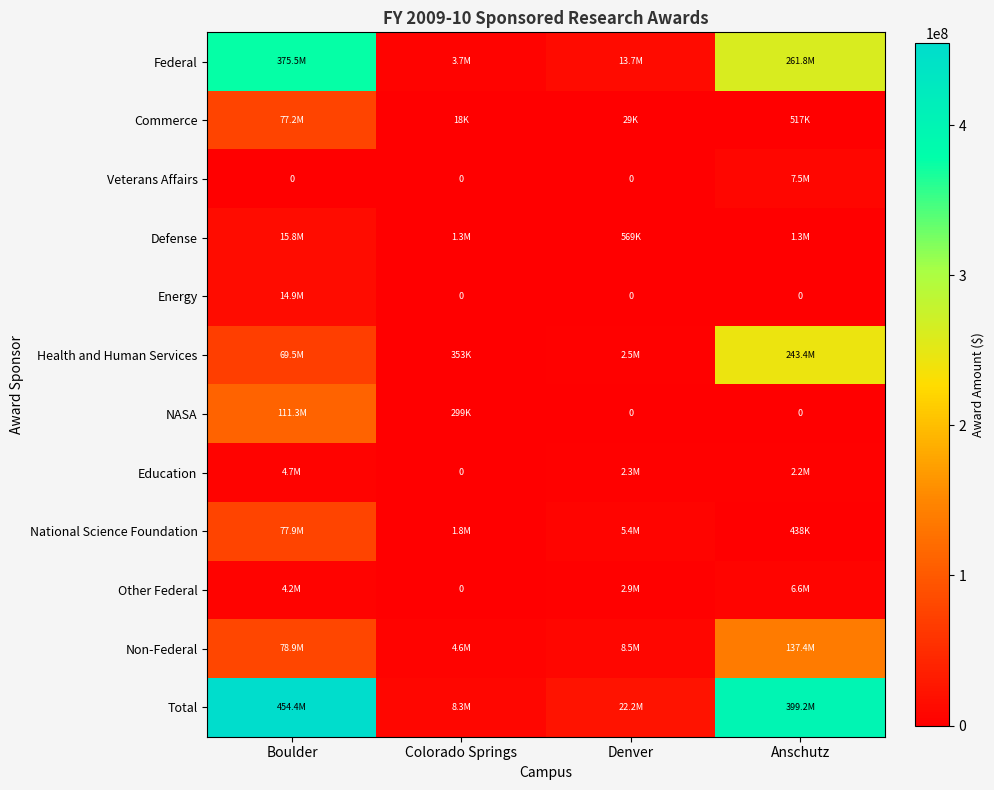

At which category is the sum across all series the highest?

Boulder